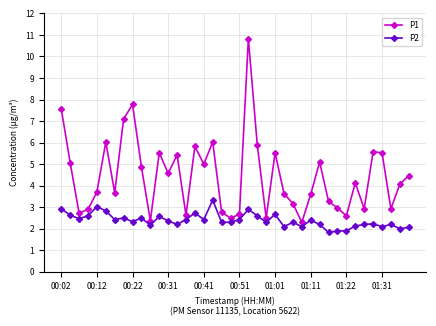

What is the sum of all P1 values?

177.8